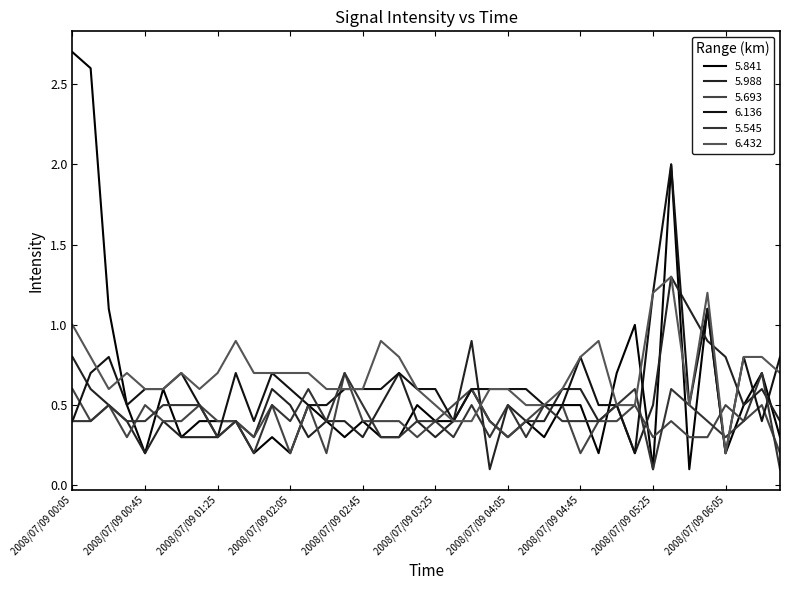

List the labels in order of 5.545 value, smallest first.

2008/07/09 05:25, 2008/07/09 06:35, 2008/07/09 01:45, 2008/07/09 01:25, 2008/07/09 02:55, 2008/07/09 03:05, 2008/07/09 03:35, 2008/07/09 03:55, 2008/07/09 04:15, 2008/07/09 06:05, 2008/07/09 00:05, 2008/07/09 00:15, 2008/07/09 00:35, 2008/07/09 00:45, 2008/07/09 01:35, 2008/07/09 02:05, 2008/07/09 02:25, 2008/07/09 03:15, 2008/07/09 03:25, 2008/07/09 04:35, 2008/07/09 04:45, 2008/07/09 04:55, 2008/07/09 05:55, 2008/07/09 06:15, 2008/07/09 00:25, 2008/07/09 00:55, 2008/07/09 01:05, 2008/07/09 01:15, 2008/07/09 01:55, 2008/07/09 02:45, 2008/07/09 03:45, 2008/07/09 04:05, 2008/07/09 04:25, 2008/07/09 05:05, 2008/07/09 05:45, 2008/07/09 02:15, 2008/07/09 05:15, 2008/07/09 05:35, 2008/07/09 02:35, 2008/07/09 06:25